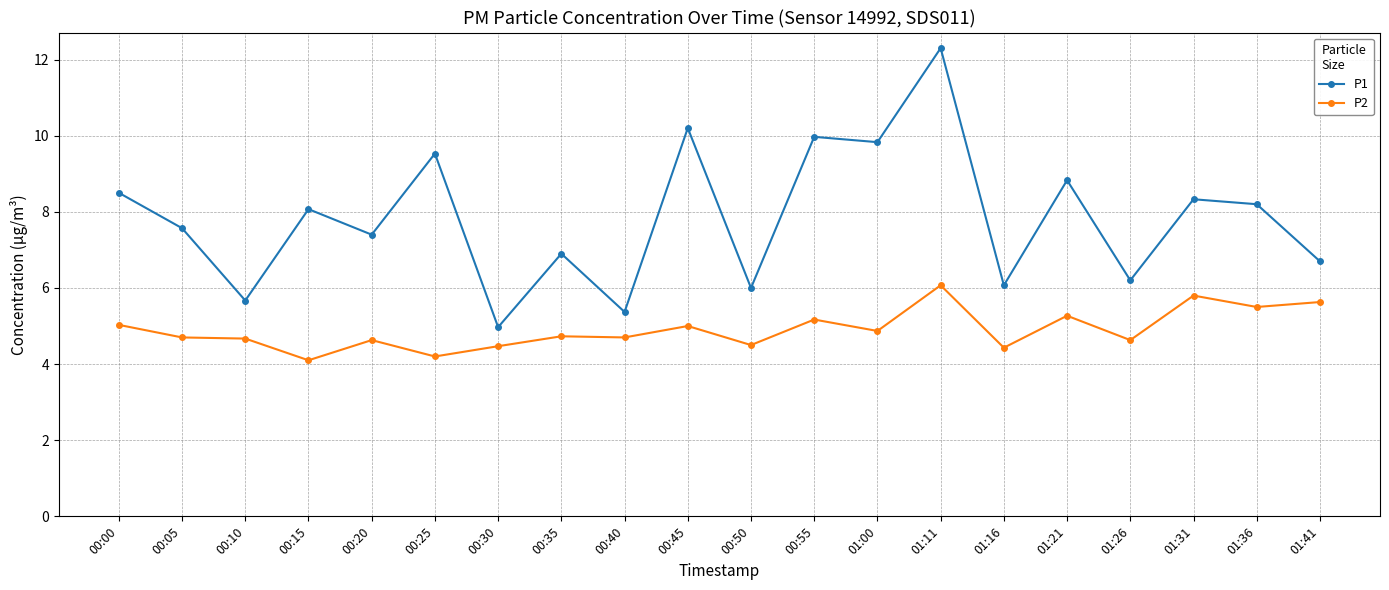

What is the maximum value shown in the chart?

12.3